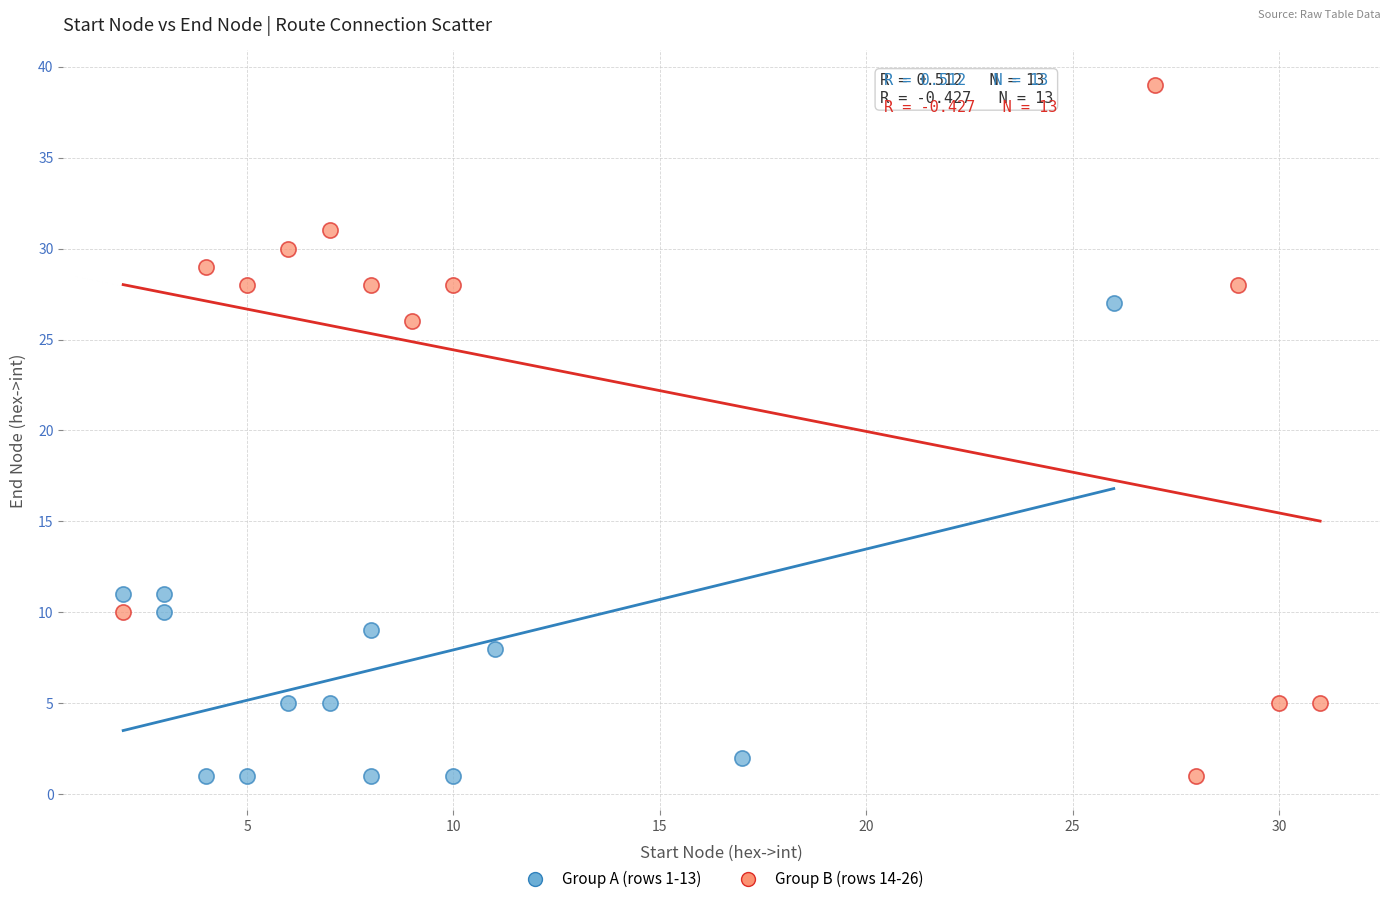

Which series has the largest Y range (max minus min)?

Group B (rows 14-26)